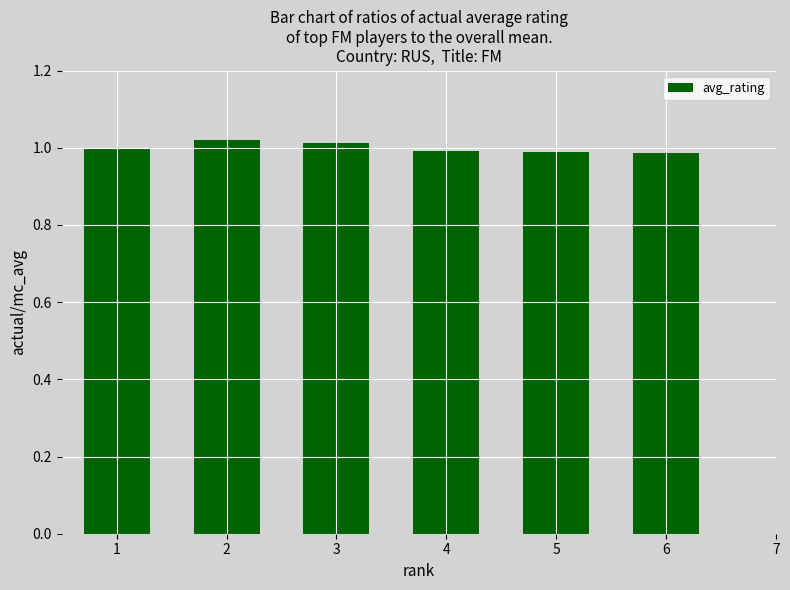

The chart shows a value of 1.0 at 3. True or false?

True